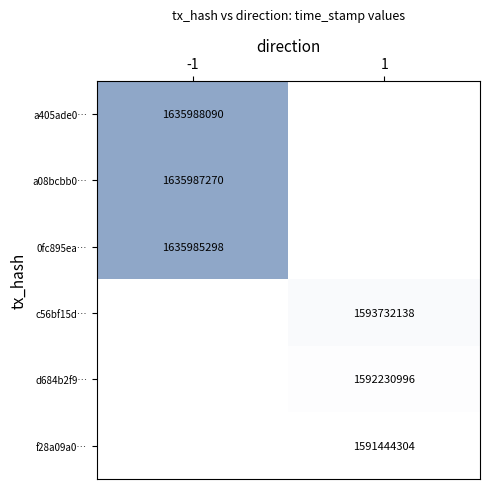

At which category does the chart reach its minimum across all series?

1